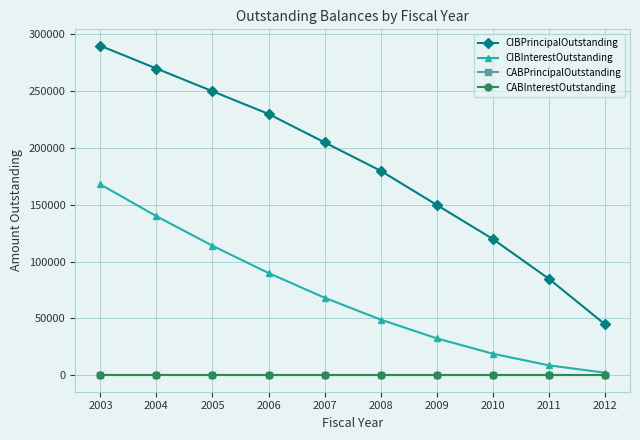

Is this an area chart (filled region under the line)?

No